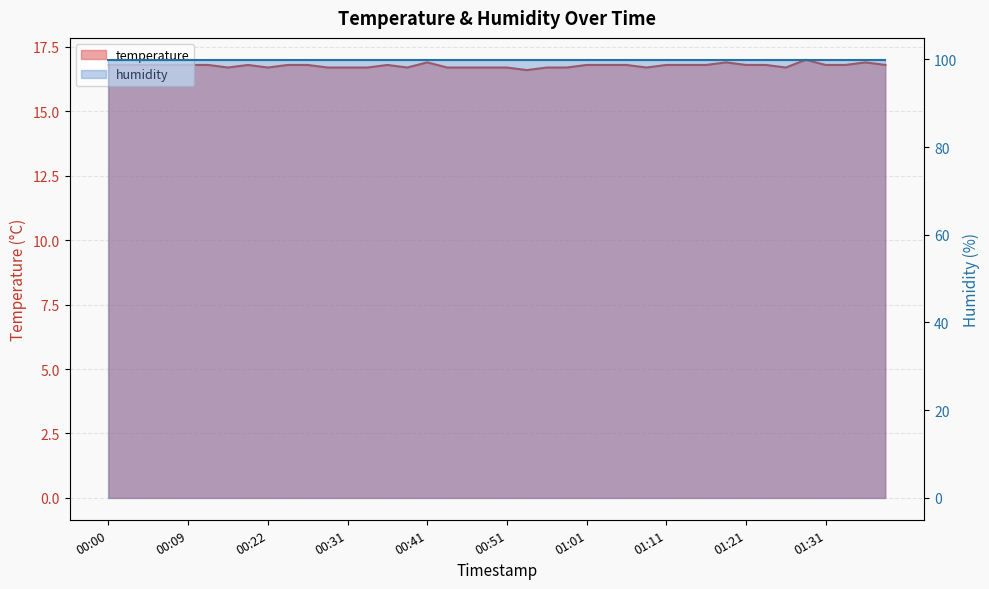

What value does the data have at 00:31?

16.7